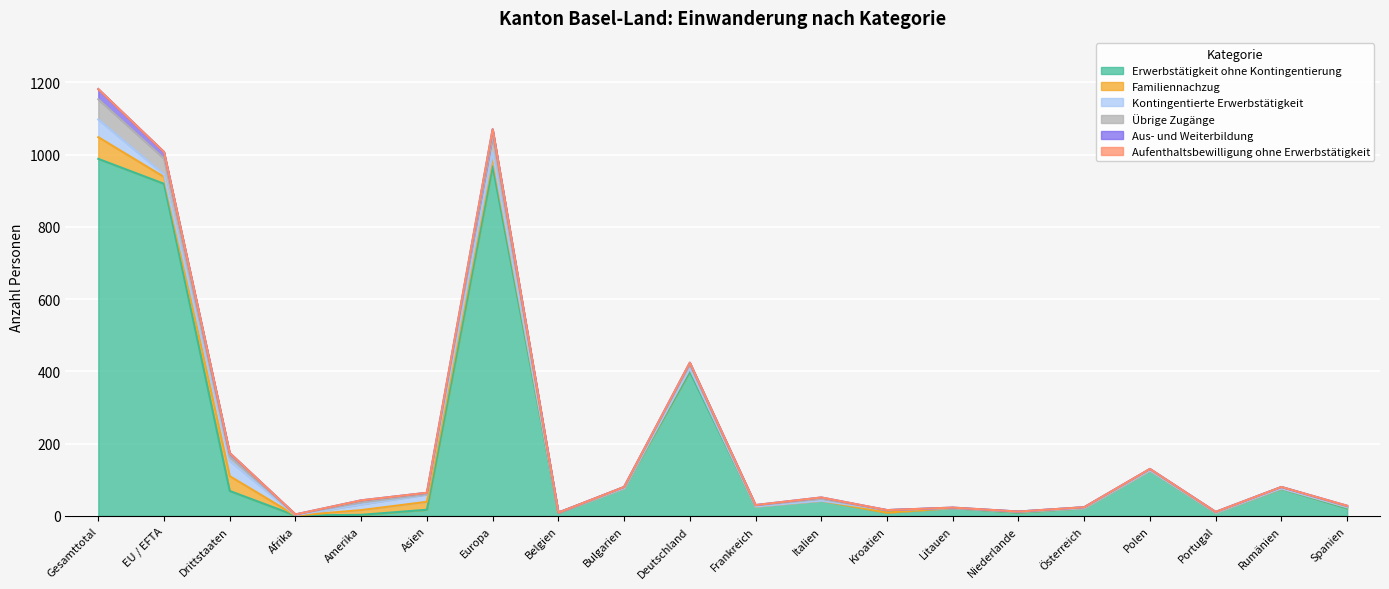

How many data points does each series have?

20